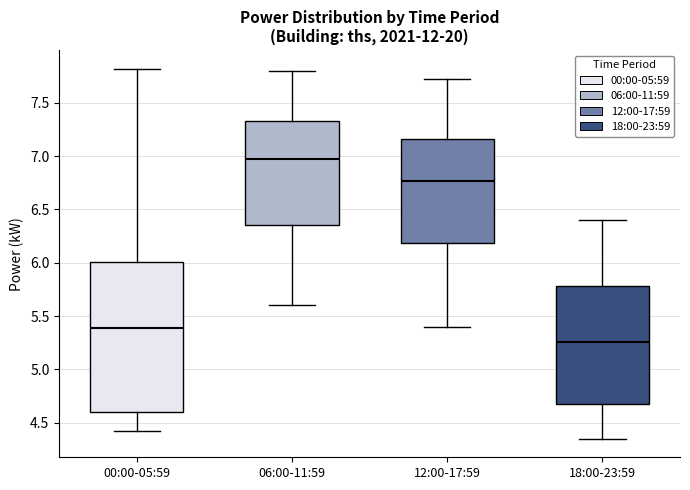

Which box has the lowest median line?

18:00-23:59